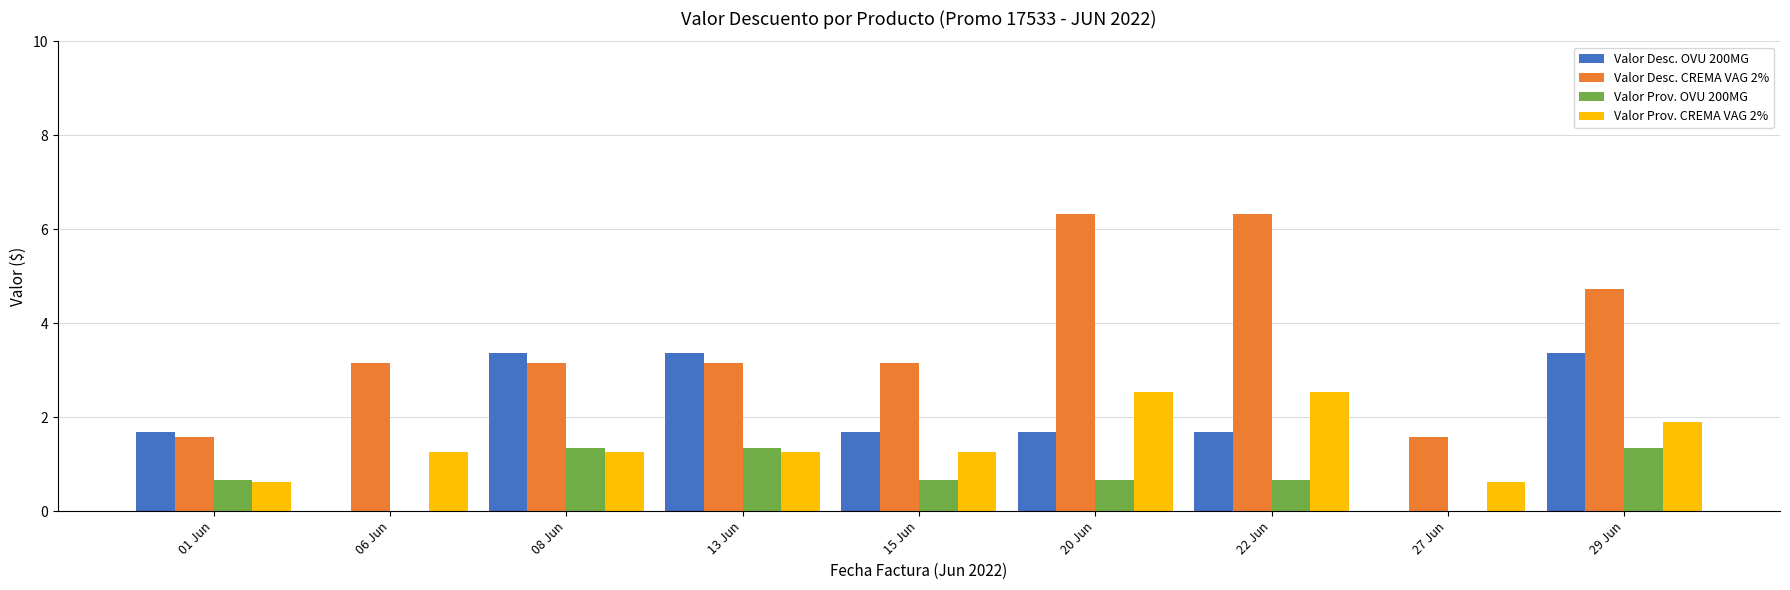

Reading left to right, transcribe all the data shown in this chart.

Valor Desc. OVU 200MG: 01 Jun=1.7	06 Jun=0.0	08 Jun=3.4	13 Jun=3.4	15 Jun=1.7	20 Jun=1.7	22 Jun=1.7	27 Jun=0.0	29 Jun=3.4
Valor Desc. CREMA VAG 2%: 01 Jun=1.6	06 Jun=3.2	08 Jun=3.2	13 Jun=3.2	15 Jun=3.2	20 Jun=6.3	22 Jun=6.3	27 Jun=1.6	29 Jun=4.7
Valor Prov. OVU 200MG: 01 Jun=0.7	06 Jun=0.0	08 Jun=1.3	13 Jun=1.3	15 Jun=0.7	20 Jun=0.7	22 Jun=0.7	27 Jun=0.0	29 Jun=1.3
Valor Prov. CREMA VAG 2%: 01 Jun=0.6	06 Jun=1.3	08 Jun=1.3	13 Jun=1.3	15 Jun=1.3	20 Jun=2.5	22 Jun=2.5	27 Jun=0.6	29 Jun=1.9